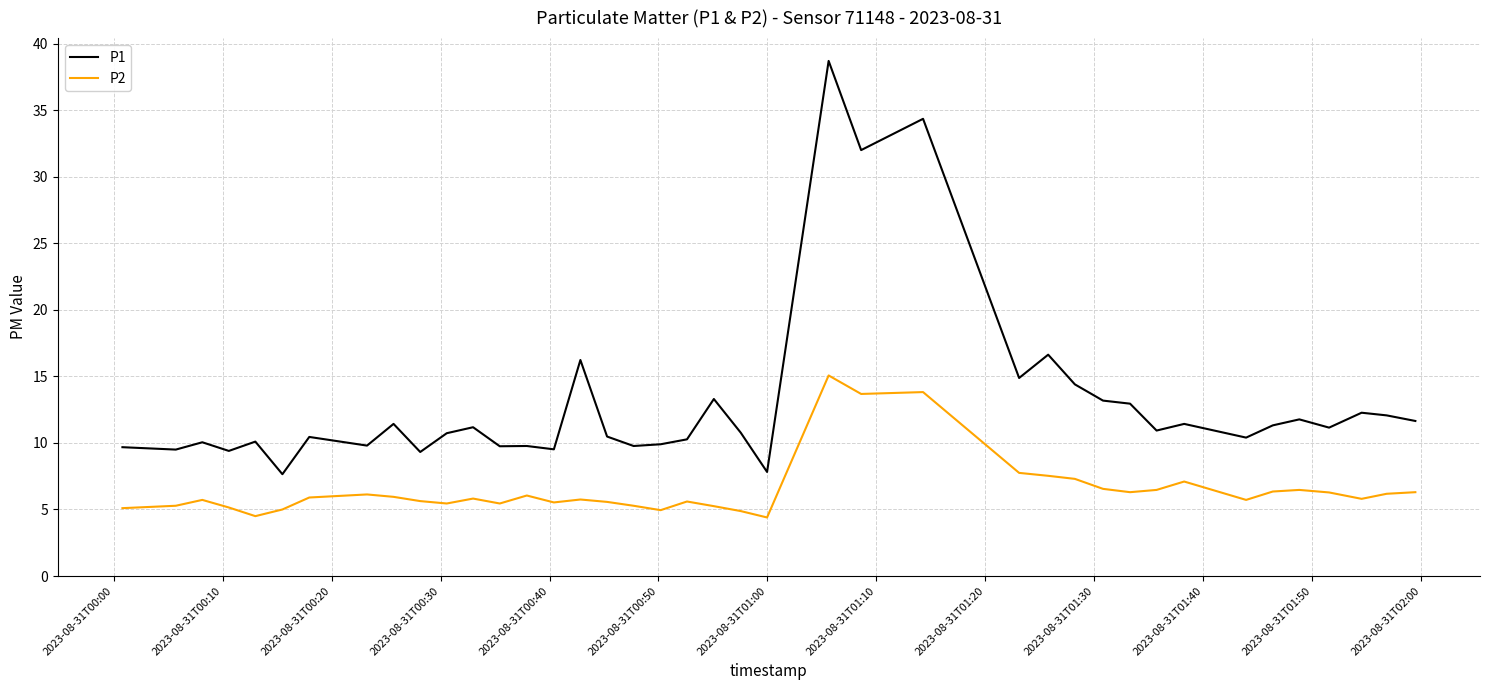

Which series has the largest total across all categories?

P1